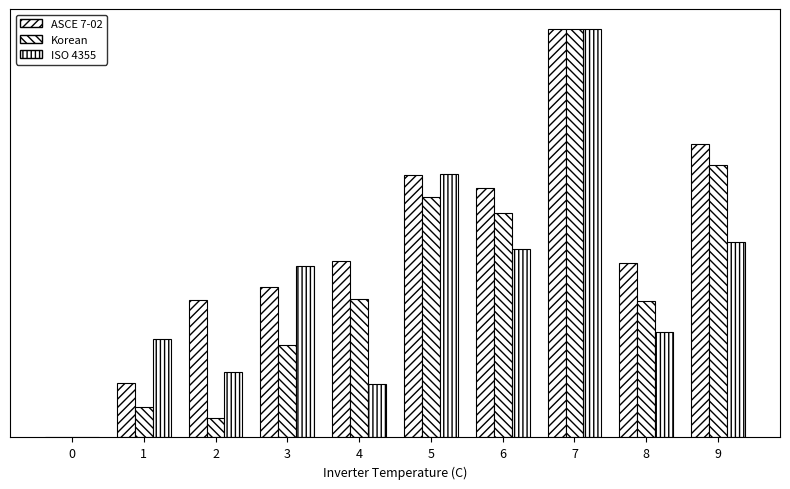

What is the difference between the second highest and minimum values in the ASCE 7-02 series?

0.7